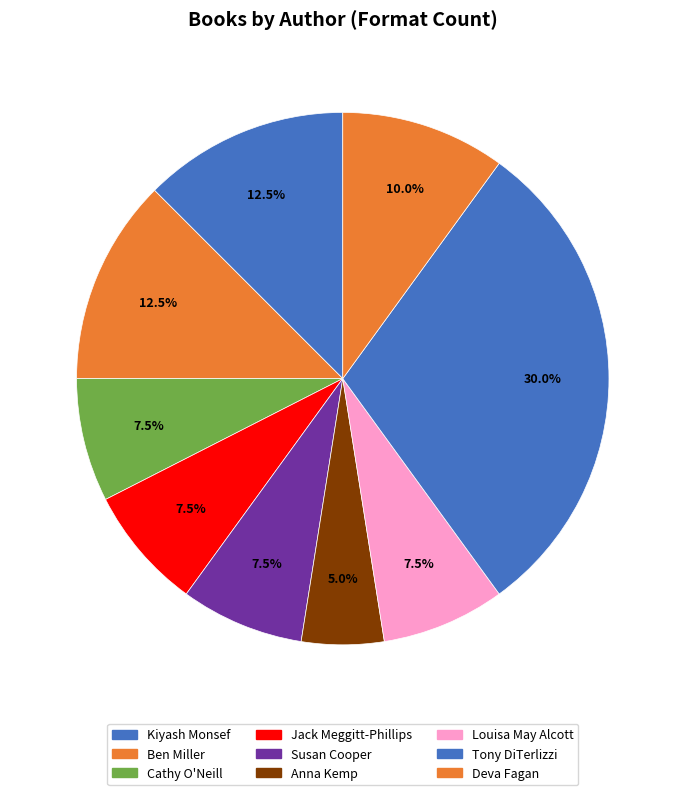

Rank the categories by value from lowest to highest.

Anna Kemp, Cathy O'Neill, Jack Meggitt-Phillips, Susan Cooper, Louisa May Alcott, Deva Fagan, Kiyash Monsef, Ben Miller, Tony DiTerlizzi